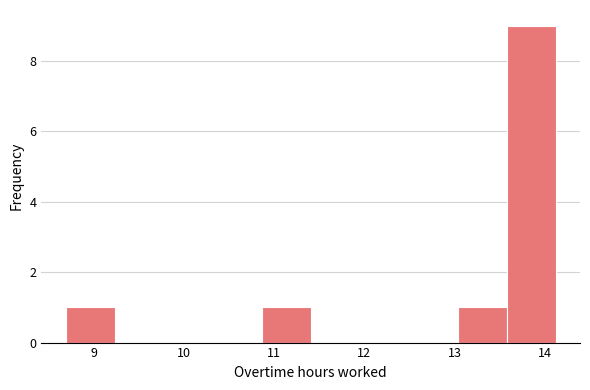

Reading left to right, transcribe this chart: for each bar, give the range it covers on the x-axis and its height. Neither the bar edges nor the heights are printed on the chart, so give them approximately, as read against the axes.

8.7 to 9.2: 1
9.2 to 9.8: 0
9.8 to 10.3: 0
10.3 to 10.9: 0
10.9 to 11.4: 1
11.4 to 11.9: 0
11.9 to 12.5: 0
12.5 to 13.0: 0
13.0 to 13.6: 1
13.6 to 14.1: 9